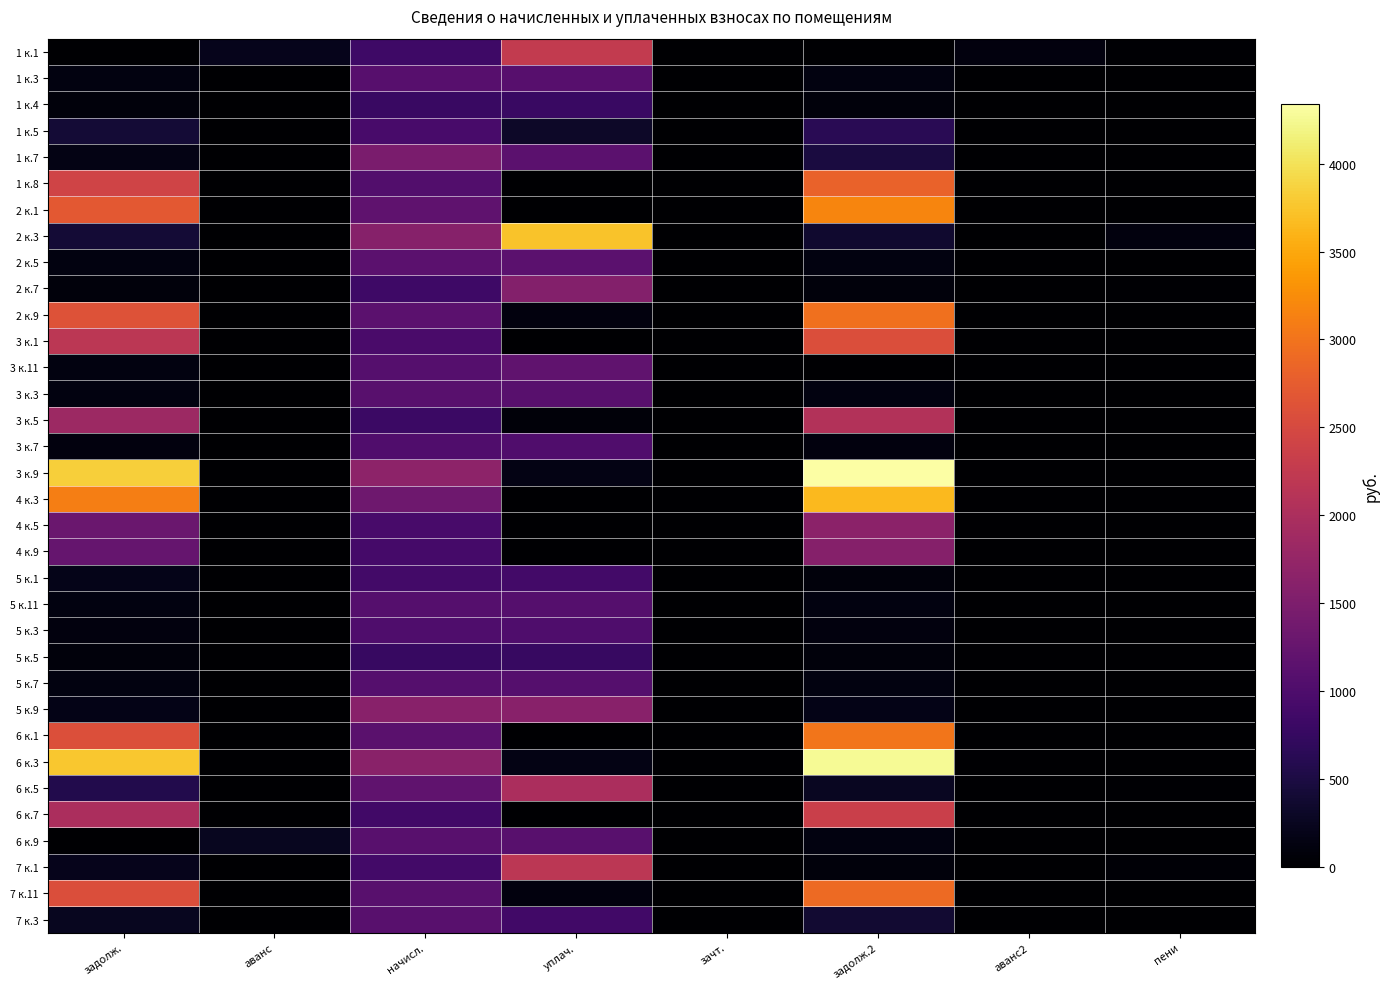

What is the maximum value shown in the chart?

4337.0